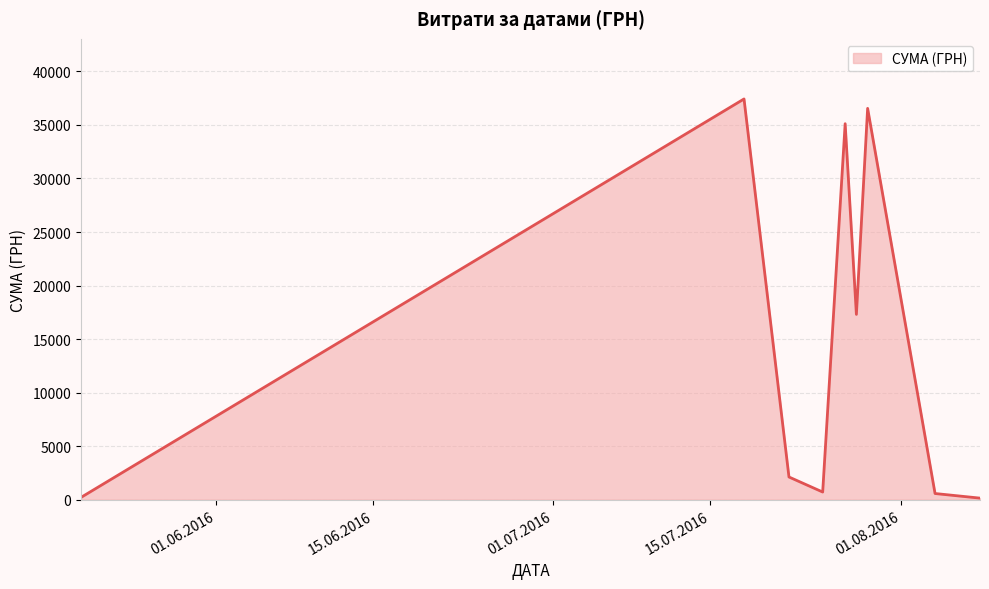

What is the difference between the maximum and minimum values?

37276.0